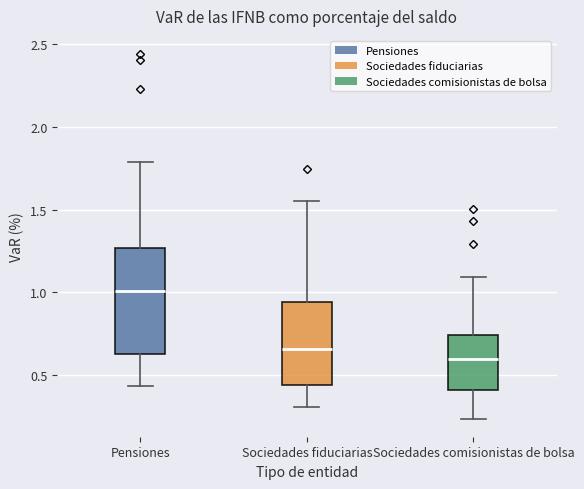

Reading left to right, transcribe this box plot: for each box, give where its median line is, the range the box spans, and where its two whiskers end, as read against the y-axis. The values are not printed on the chart, so give them approximately, as read against the axis.

Pensiones: median 1.00, box 0.65 to 1.25, whiskers 0.45 to 1.80
Sociedades fiduciarias: median 0.65, box 0.45 to 0.95, whiskers 0.30 to 1.55
Sociedades comisionistas de bolsa: median 0.60, box 0.40 to 0.75, whiskers 0.25 to 1.10